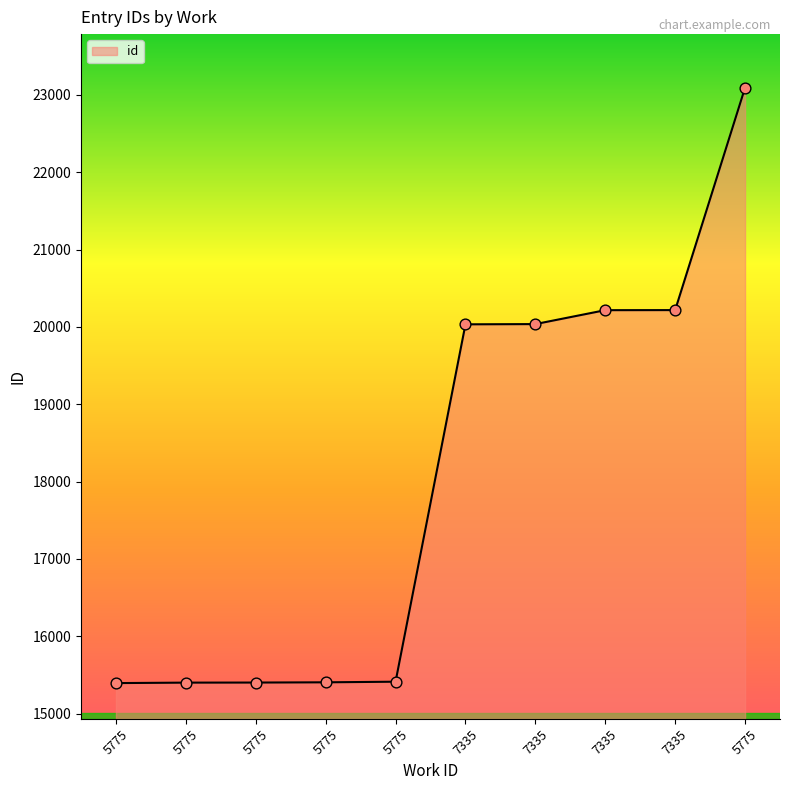

How many lines are shown in the chart?

1